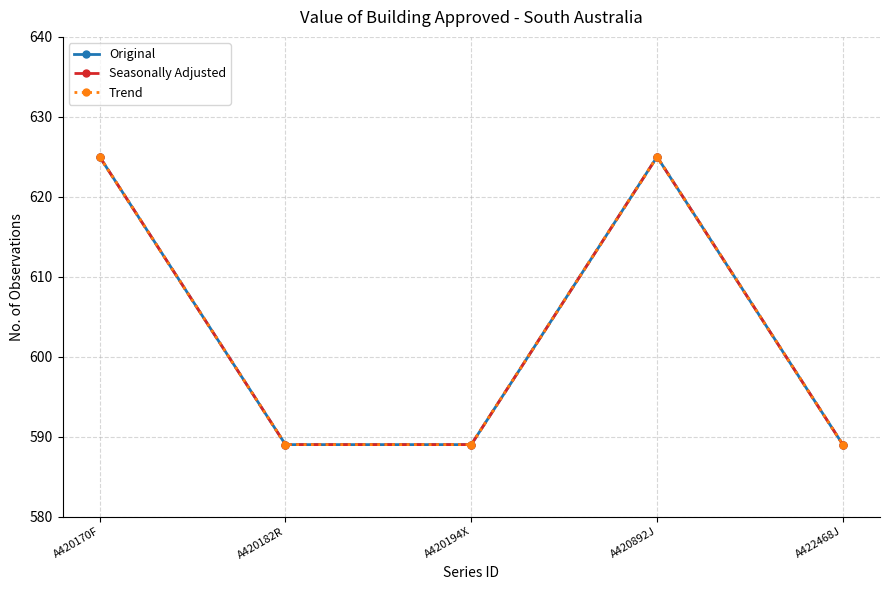

Does the chart have visible grid lines?

Yes